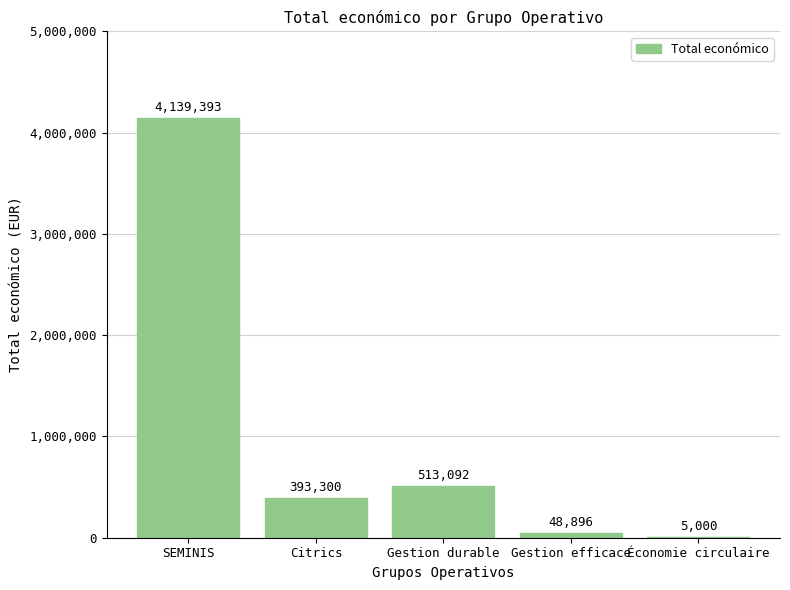

Which label corresponds to the largest value in the chart?

SEMINIS